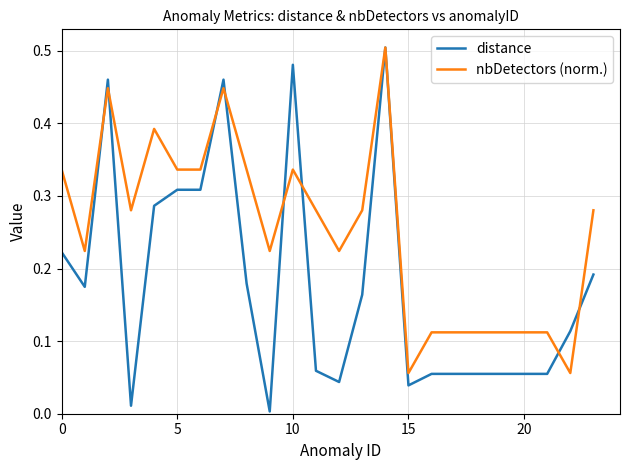

What is the sum of all nbDetectors (norm.) values?

6.1